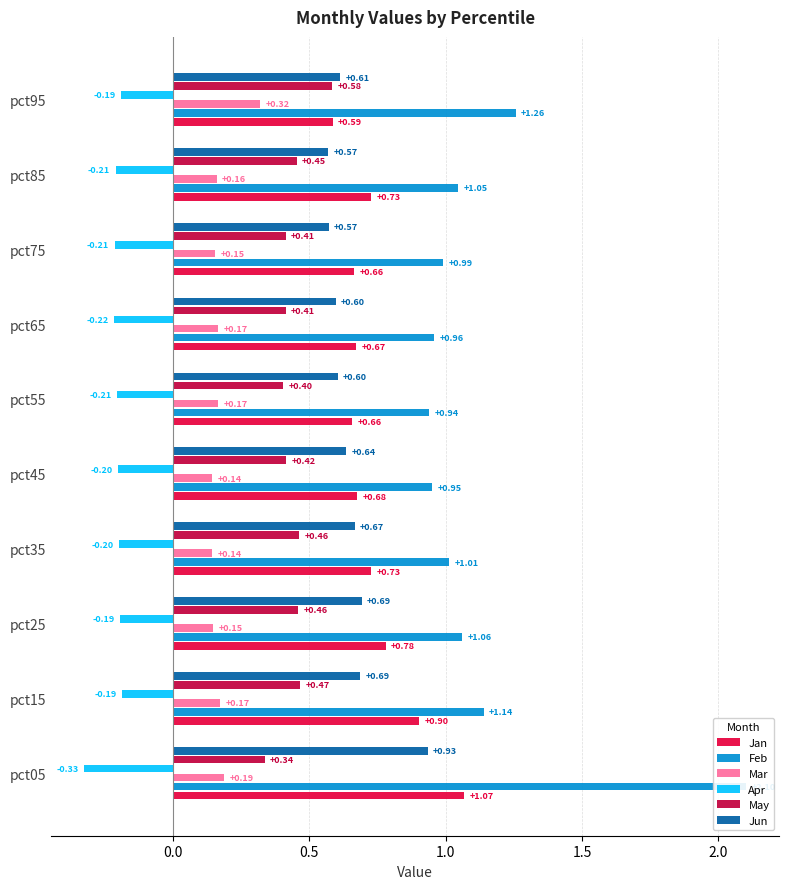

How many May values are between 0 and 1?

10